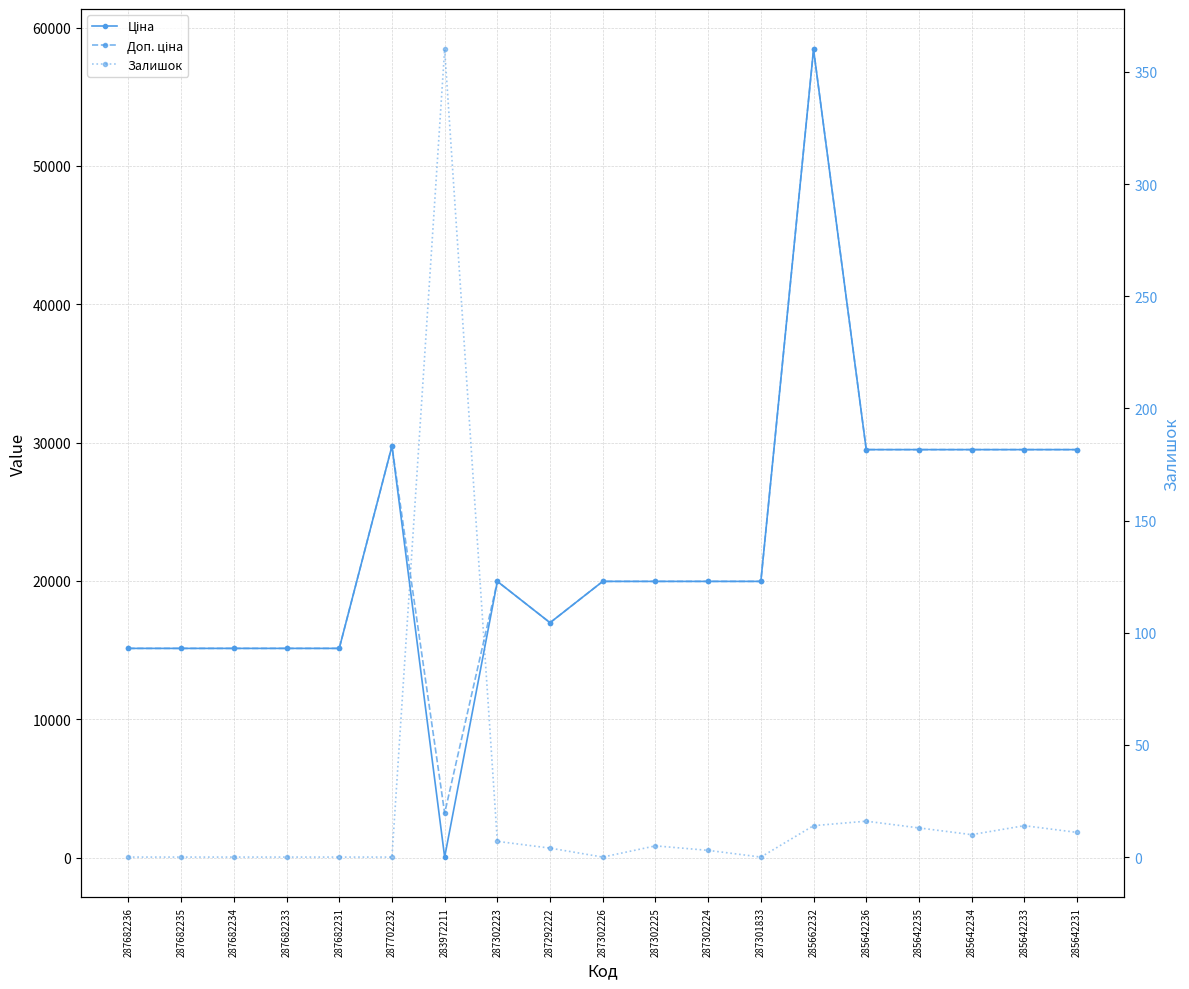

What position from the right is 287702232?

14